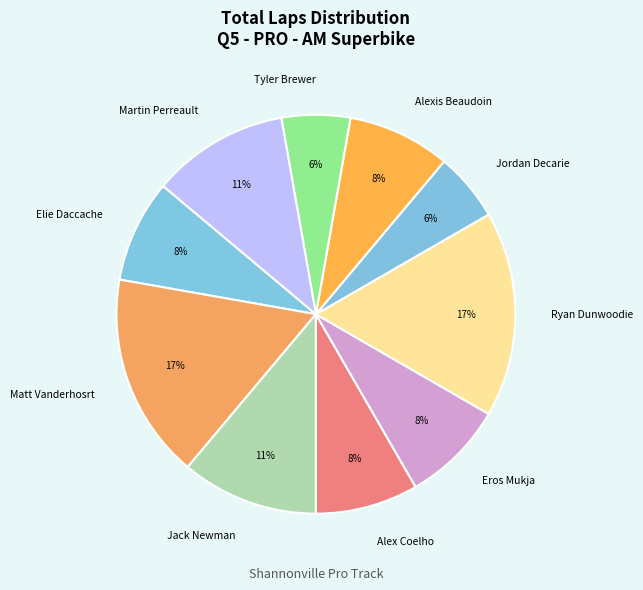

Does any single category account for the majority?

No